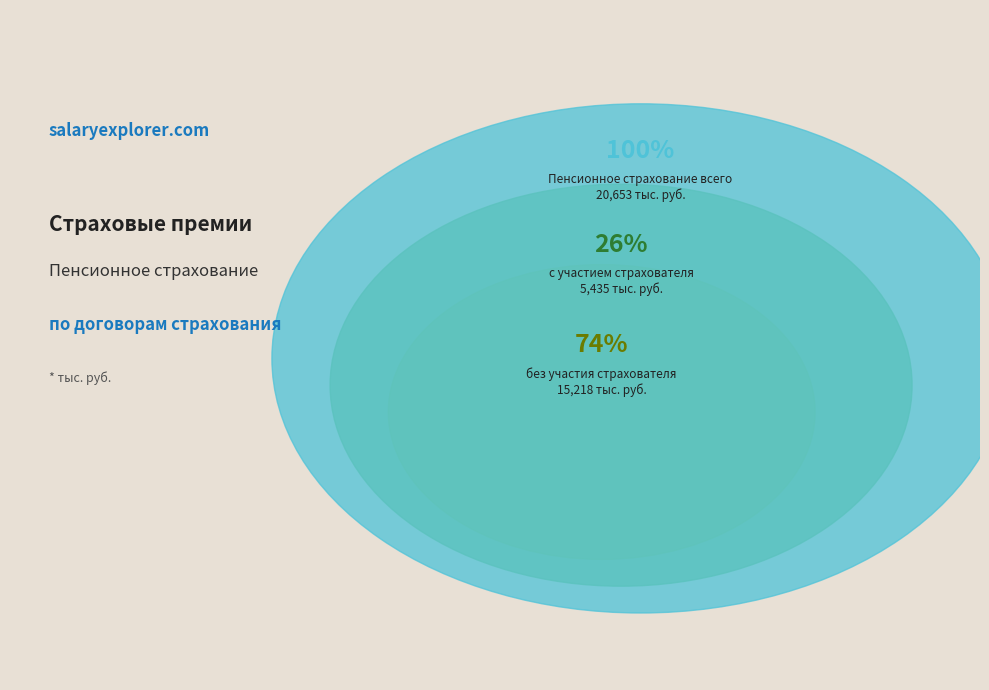

Count the number of slices in the pie.

3